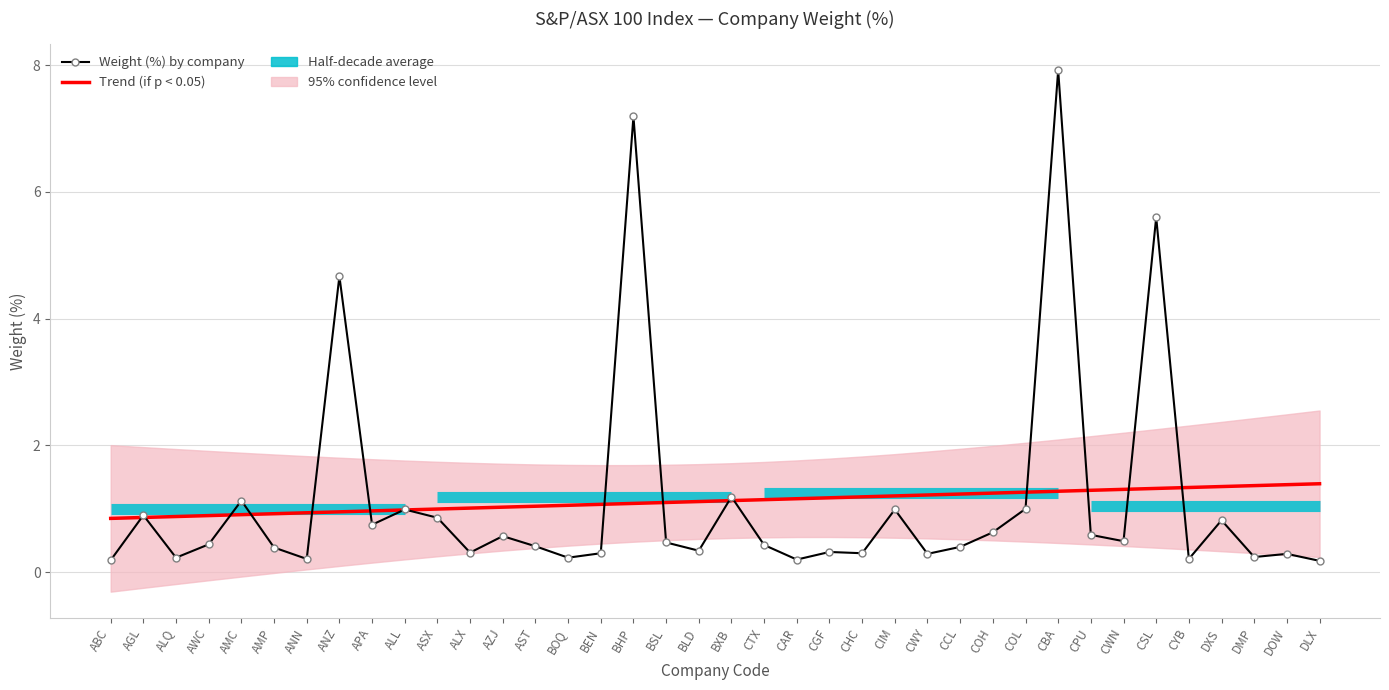

After their last crossing, which series has the higher values: Weight (%) by company or Trend (if p < 0.05)?

Trend (if p < 0.05)